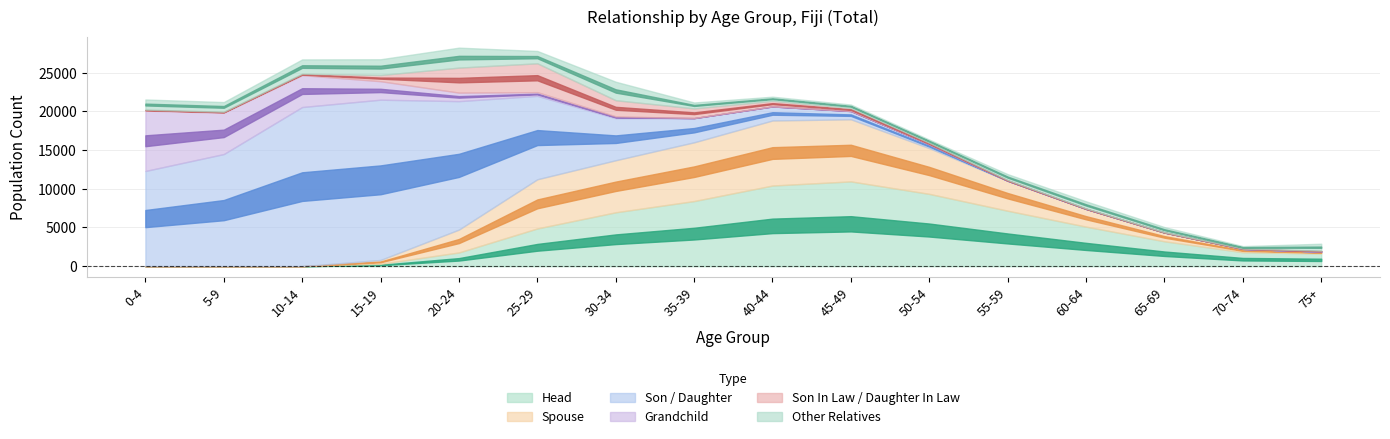

Reading left to right, transcribe all the data shown in this chart.

Head: 0	0	0	306	1773	4876	6962	8414	10420	10955	9342	7166	5110	3216	1807	1642
Spouse: 0	0	0	498	2956	6356	6728	7594	8407	8029	5912	3883	2297	1137	436	254
Son / Daughter: 12304	14490	20566	20712	16599	10779	5443	3130	1817	1069	508	0	0	0	0	0
Grandchild: 7808	5348	4125	2387	1102	477	230	0	0	0	0	0	0	0	0	0
Son In Law / Daughter In Law: 124	124	186	802	3230	3729	2085	1254	729	391	185	79	47	19	29	108
Other Relatives: 1306	1245	1842	2034	2581	1595	2389	761	530	443	408	765	927	679	317	898